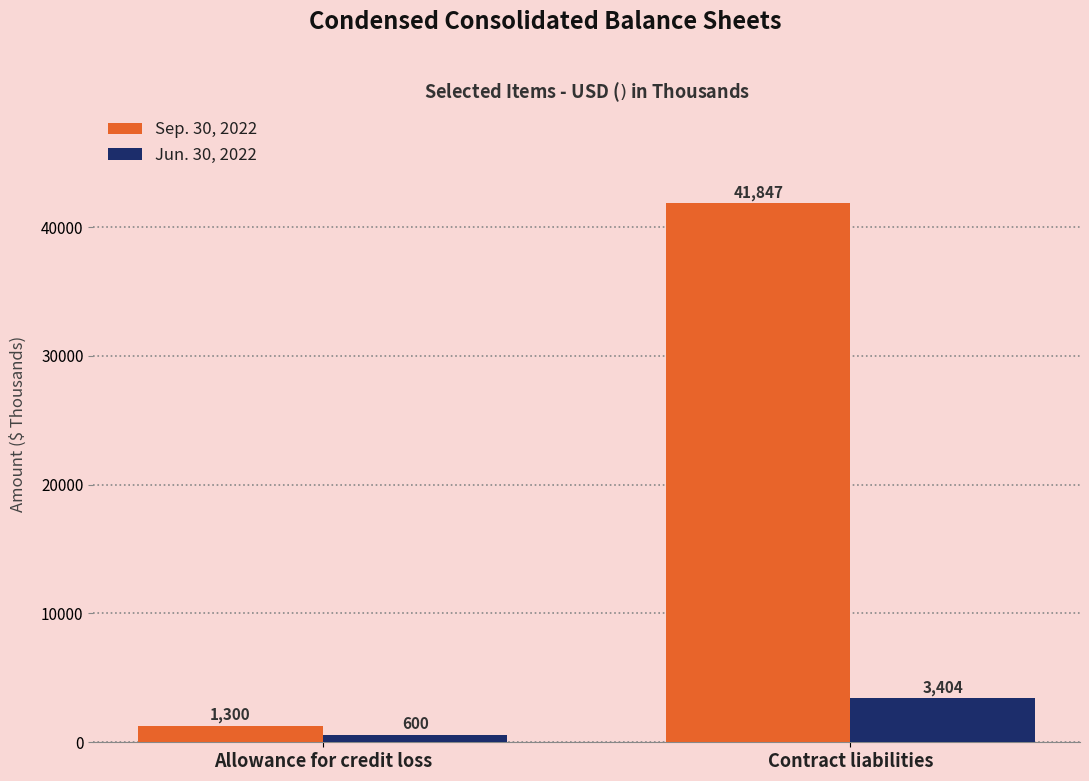

What is the label of the 2nd bar from the right?

Allowance for credit loss